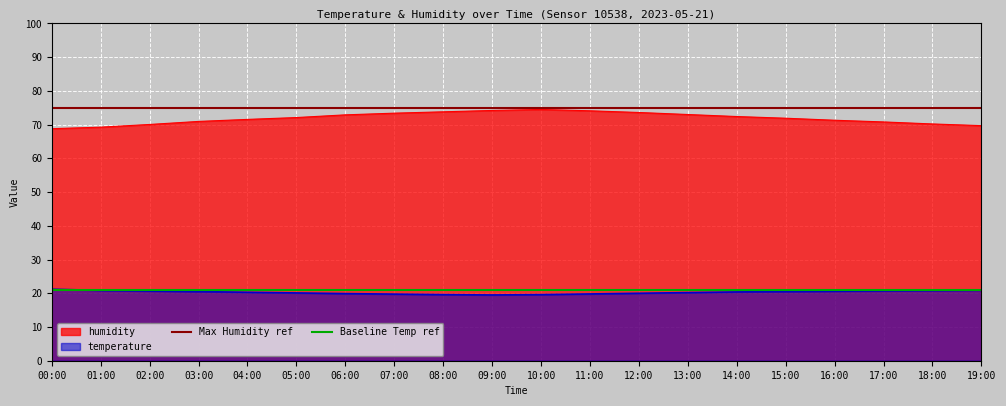

What is the minimum value for temperature?

19.5